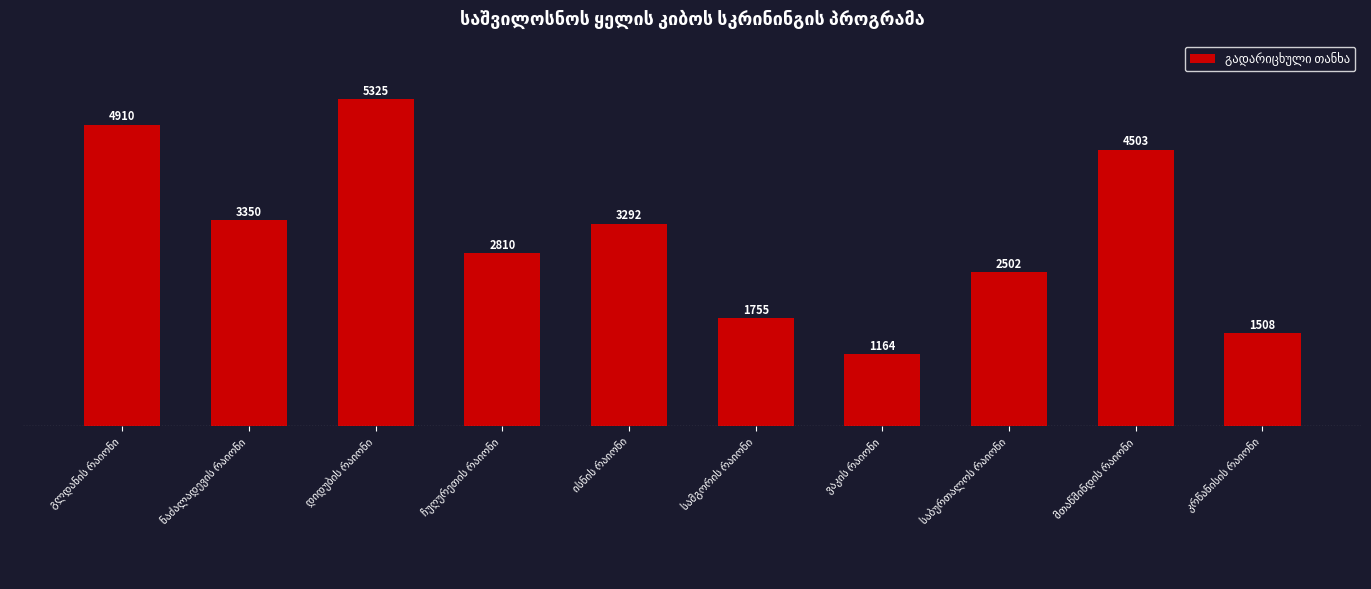

What is the value of the 8th bar from the left?

2502